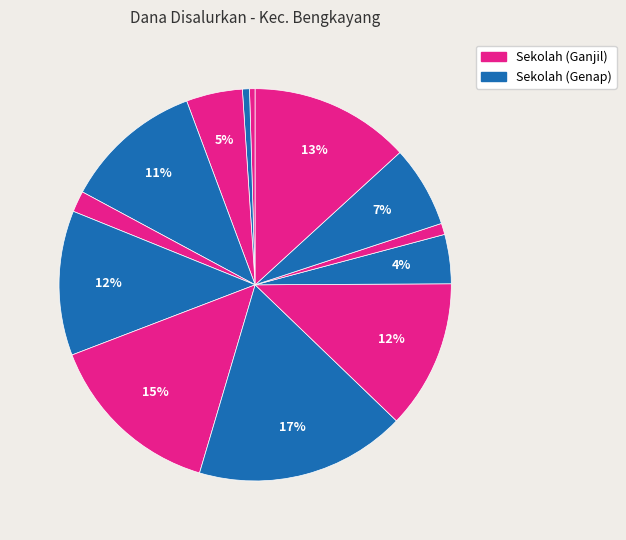

How many slices are in this pie chart?

13